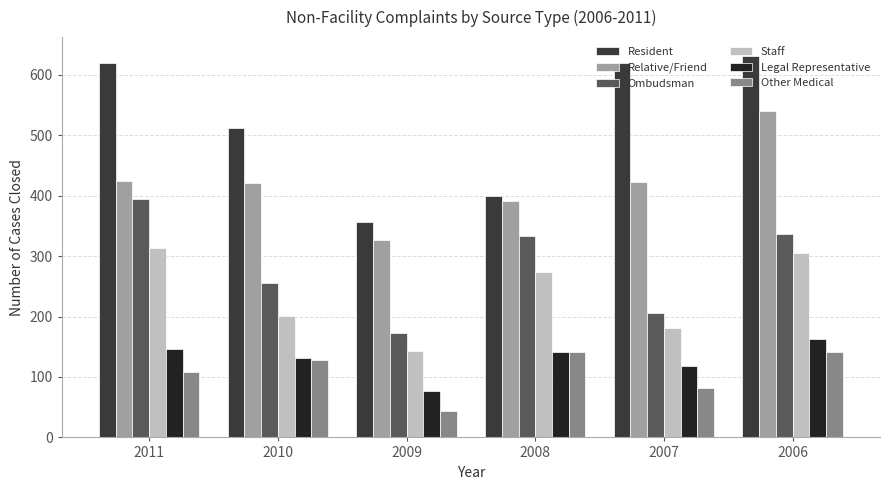

Is it true that Ombudsman equals 334 at 2008?

True